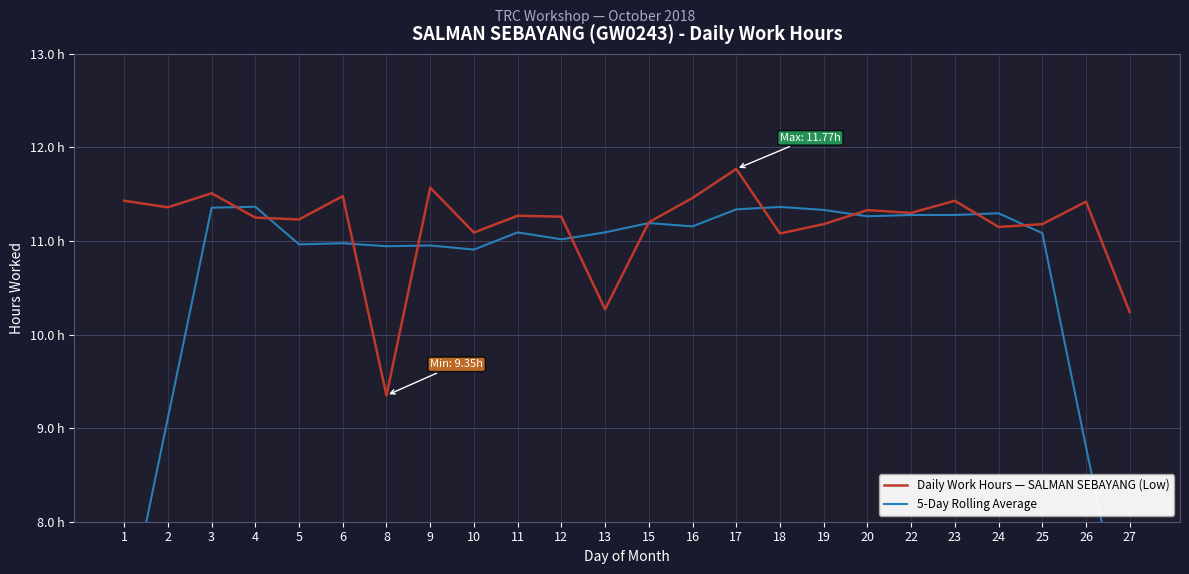

Which series has the widest spread of values?

5-Day Rolling Average